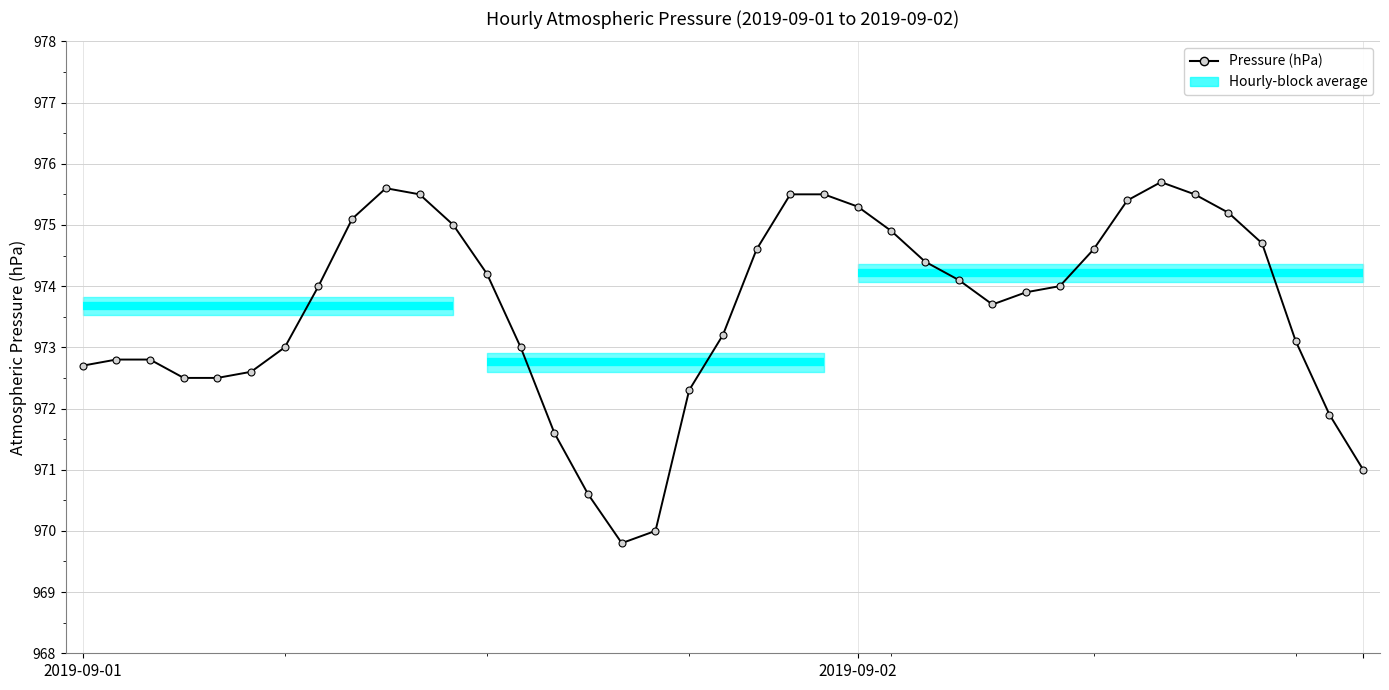

Which has a higher value, 13 or 2?

13